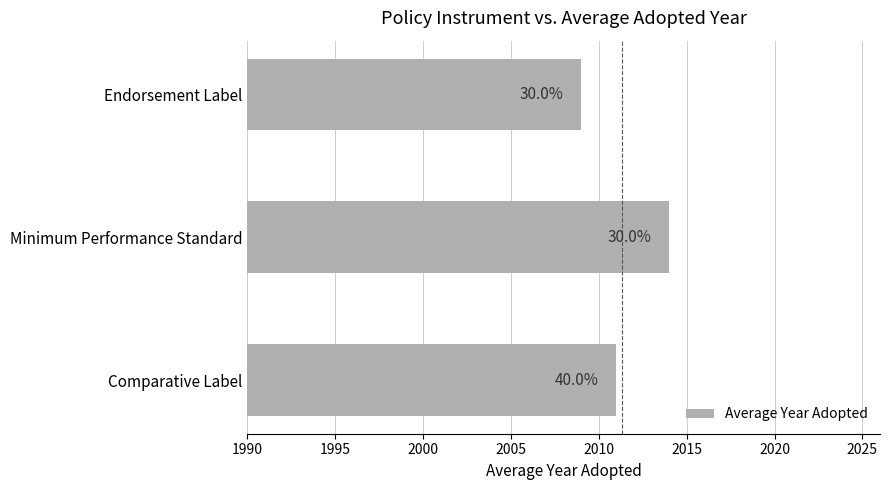

How many bars are there in total?

3